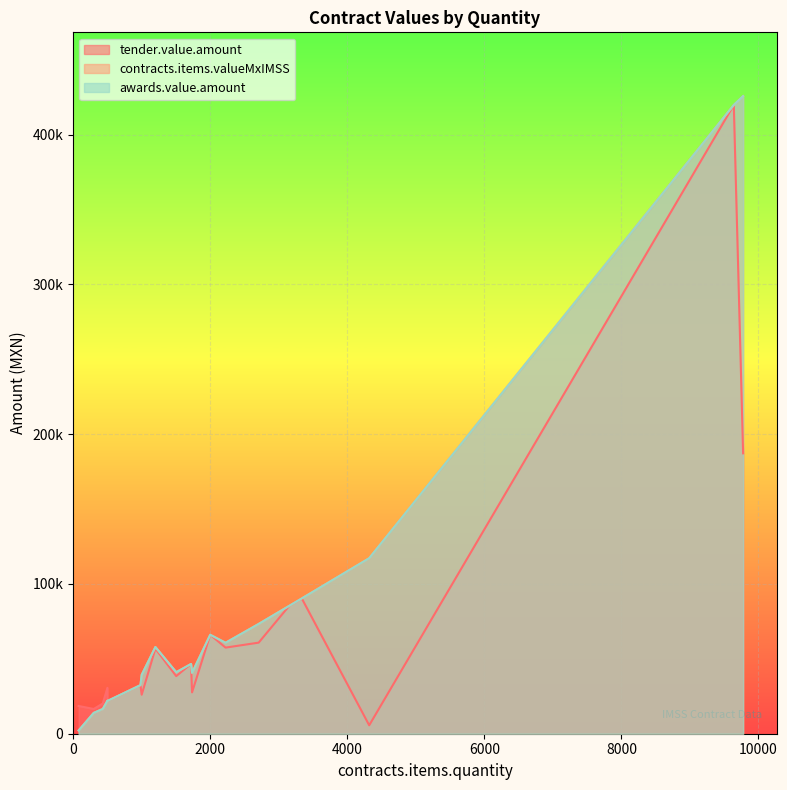

List the series in order of their peak value, highest first.

contracts.items.valueMxIMSS, awards.value.amount, tender.value.amount